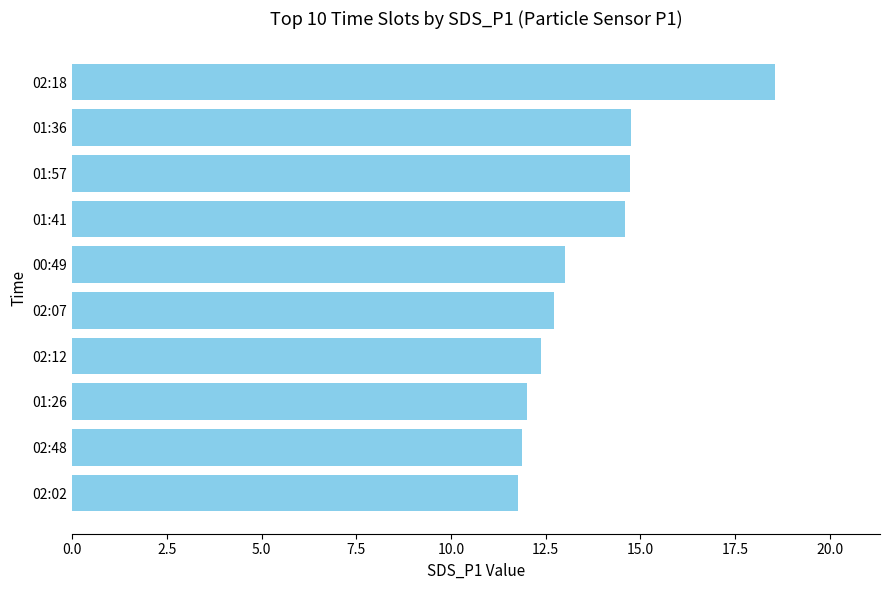

Which category has the highest value across all series?

02:18